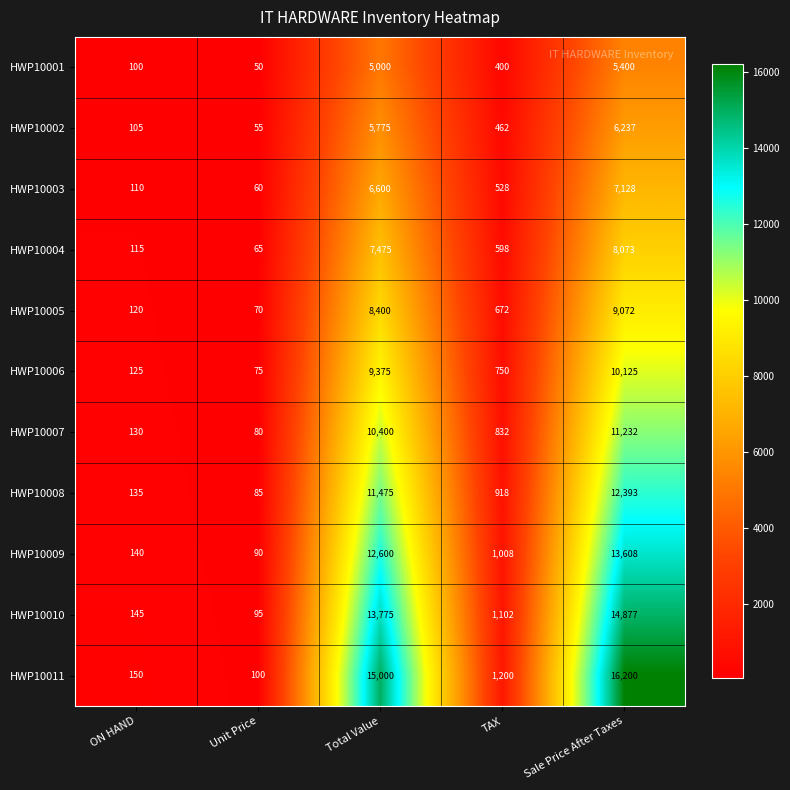

What is the average value of the HWP10009 series?

5489